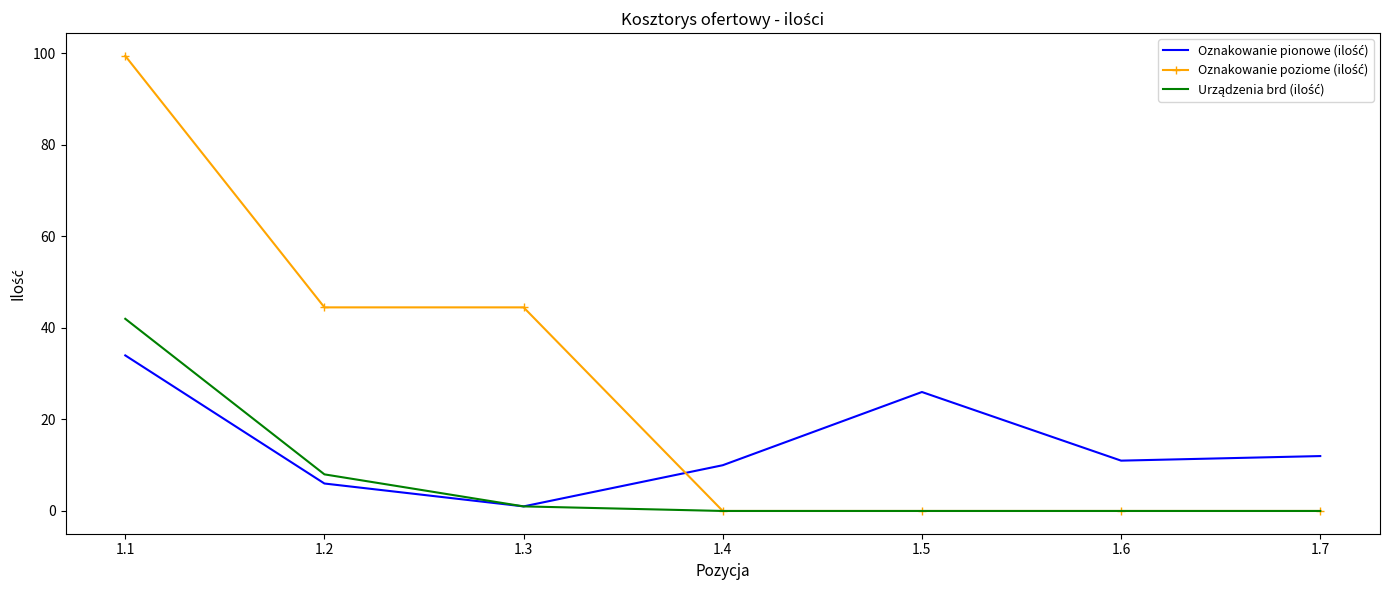

What is the spread (max minus min) of values at 1.5?

26.0